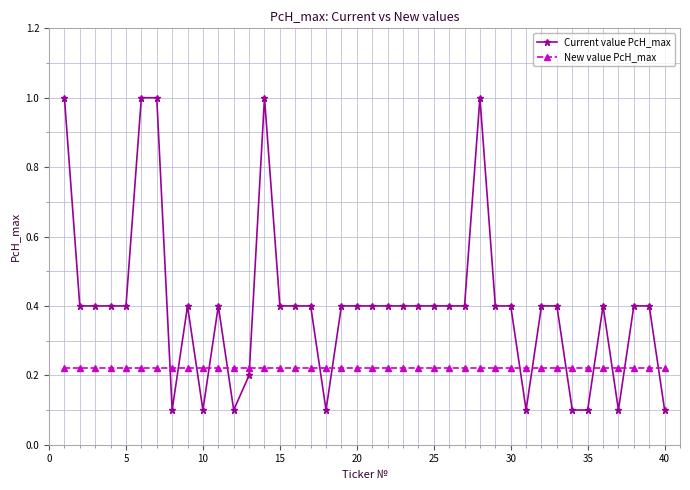

After their last crossing, which series has the higher values: Current value PcH_max or New value PcH_max?

New value PcH_max